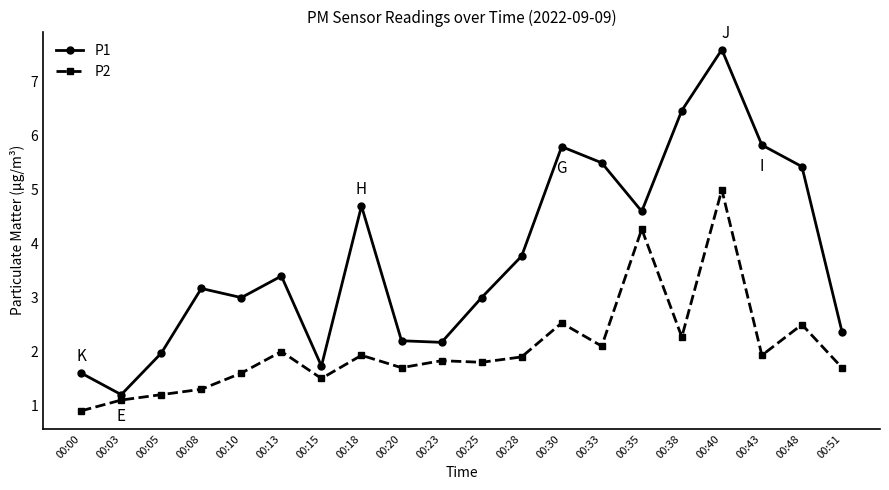

What is the difference between the highest and lowest values at 00:30?

3.3